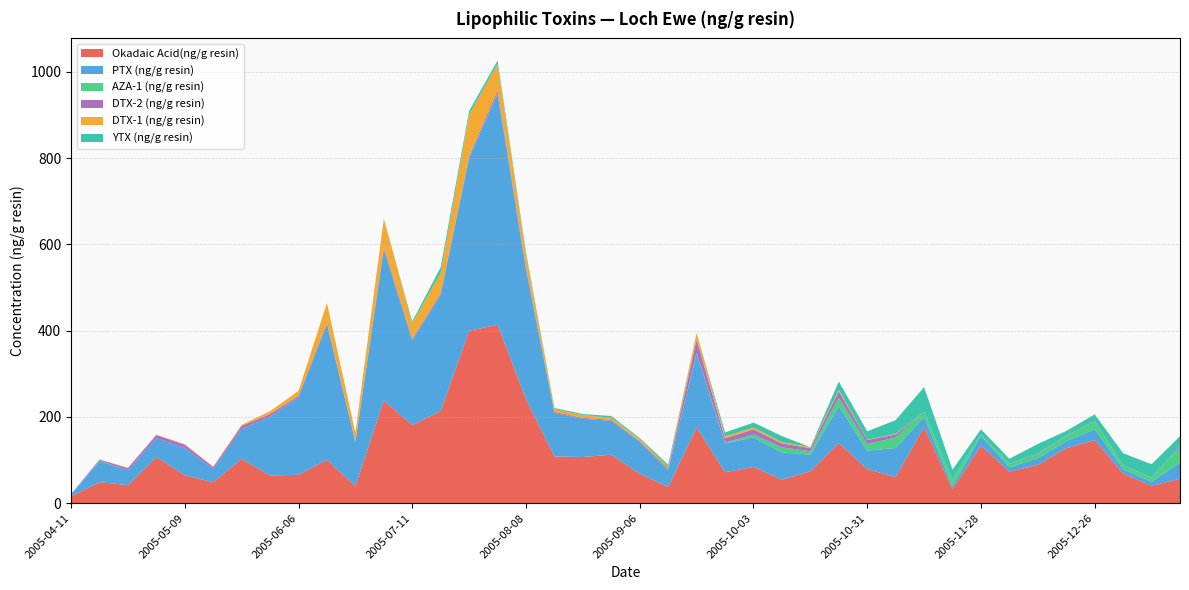

Reading left to right, extract all data points from this chart.

Okadaic Acid(ng/g resin): 15.4	48.7	41.9	106.9	64.6	48.6	102.8	64.2	65.7	100.6	39.0	238.0	180.6	213.6	399.5	413.6	240.9	108.3	107.0	112.3	68.2	37.5	175.2	71.7	84.0	54.4	74.0	139.5	79.1	60.4	176.2	33.1	133.4	73.0	88.7	127.3	146.2	68.8	40.2	56.6
PTX (ng/g resin): 4.5	48.9	34.3	43.9	63.6	30.8	69.4	136.1	180.1	314.2	102.8	350.4	196.8	269.2	399.8	535.1	300.2	100.9	88.8	78.4	74.0	38.9	172.0	66.7	68.6	63.3	38.5	85.9	42.7	67.5	24.1	6.0	22.4	10.0	15.4	16.4	25.5	10.0	9.3	37.5
AZA-1 (ng/g resin): 0.0	0.9	0.0	0.0	0.0	0.0	0.0	0.0	0.0	0.0	0.0	0.0	0.0	0.0	1.0	1.1	0.6	0.0	0.0	0.2	0.2	0.4	1.7	1.8	6.4	11.6	7.9	18.8	15.2	24.3	11.9	16.0	4.2	7.9	9.7	11.3	17.9	8.7	9.0	36.0
DTX-2 (ng/g resin): 1.0	2.4	5.1	7.1	7.5	4.5	6.8	6.4	3.3	3.6	0.9	4.7	3.7	3.6	4.4	7.2	4.6	2.2	2.1	2.0	1.8	3.7	30.0	10.1	12.0	9.2	6.9	15.0	9.5	6.7	0.0	0.0	0.0	0.5	1.8	1.2	1.2	0.5	0.6	2.5
DTX-1 (ng/g resin): 0.0	0.4	0.7	0.9	1.1	0.9	2.5	6.6	11.1	45.6	20.1	66.3	35.4	47.8	95.8	61.3	30.9	6.6	5.9	5.4	4.2	3.0	15.6	4.7	4.2	3.2	2.4	3.5	0.9	1.4	0.0	0.0	0.0	0.0	0.0	0.0	0.0	0.0	0.0	0.0
YTX (ng/g resin): 0.0	0.0	0.0	0.0	0.0	0.0	0.0	0.0	0.0	0.0	0.0	0.0	4.6	12.7	8.4	7.7	4.7	2.6	2.7	3.7	2.6	5.6	0.0	8.8	11.6	13.9	0.0	19.3	19.3	32.1	56.8	22.6	11.2	11.5	21.6	11.1	15.1	27.7	31.2	22.6